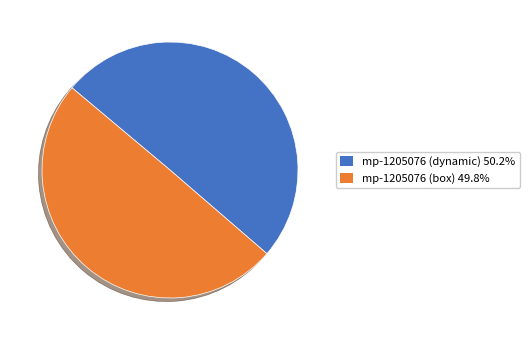

Do mp-1205076 (dynamic) 50.2% and mp-1205076 (box) 49.8% together represent more than half of the pie?

Yes